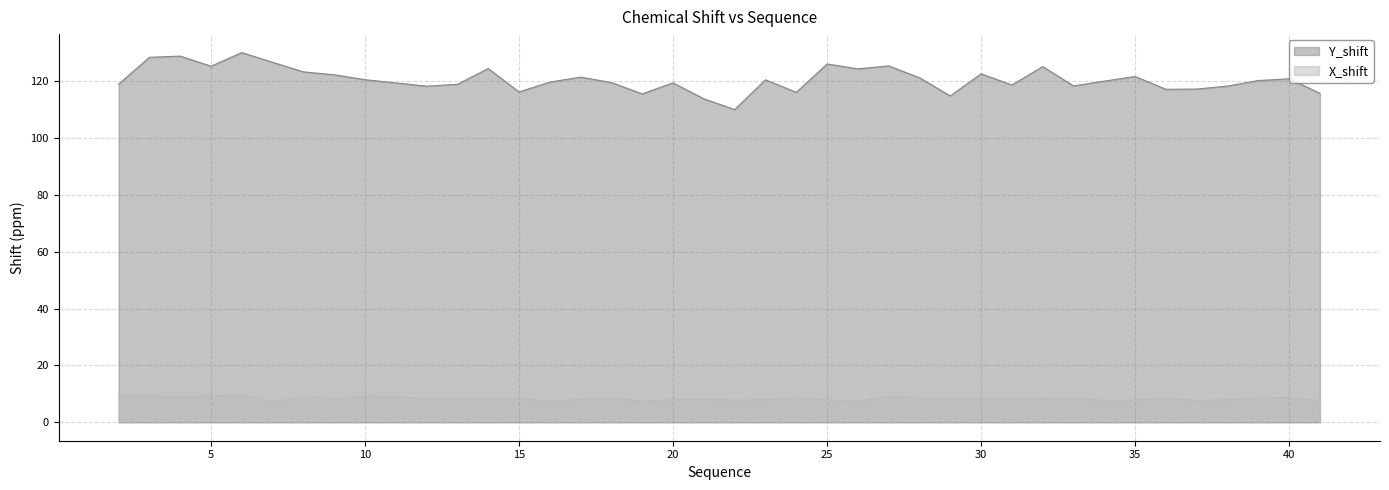

Where is the first local minimum for X_shift?

4